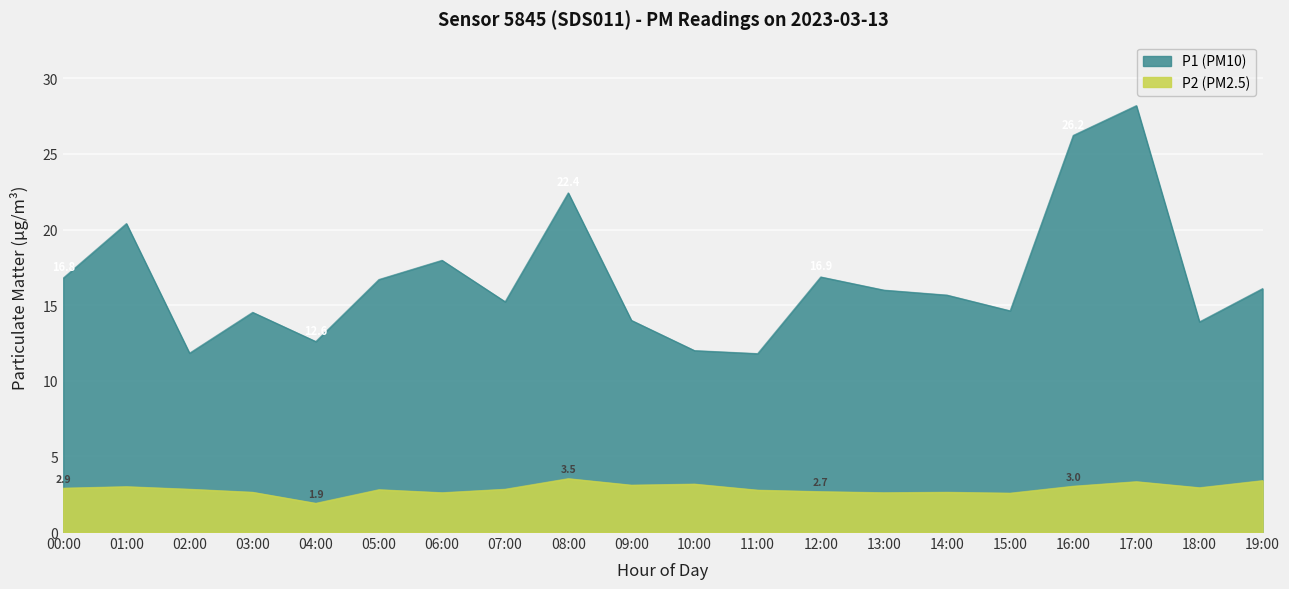

At how many categories does at least one series exceed 11?

20